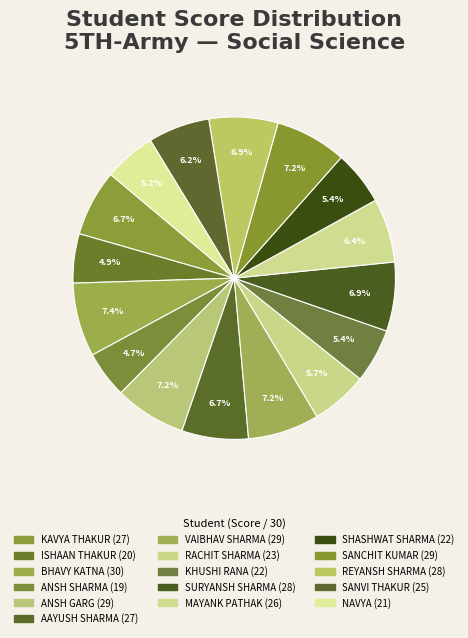

Is AAYUSH SHARMA the majority of the pie?

No